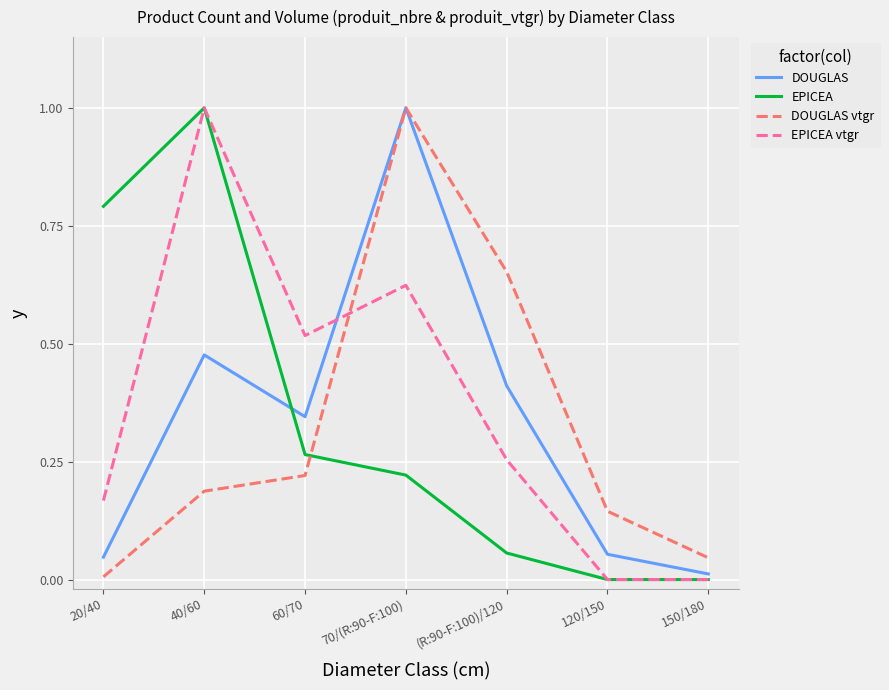

What position from the left is 120/150?

6